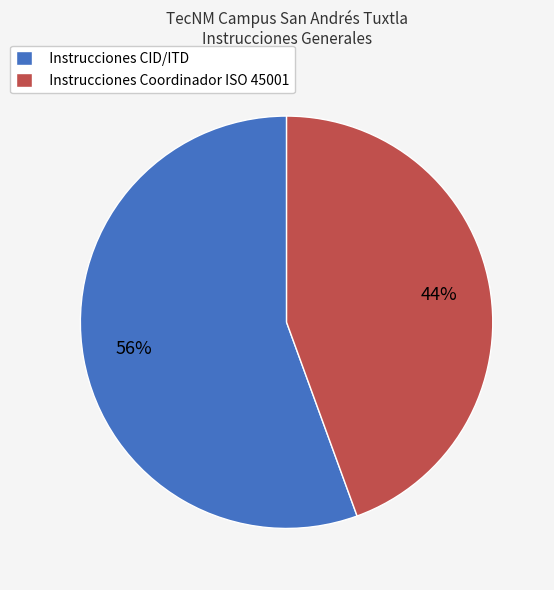

To the nearest percent, what is the average slice percentage?

50%